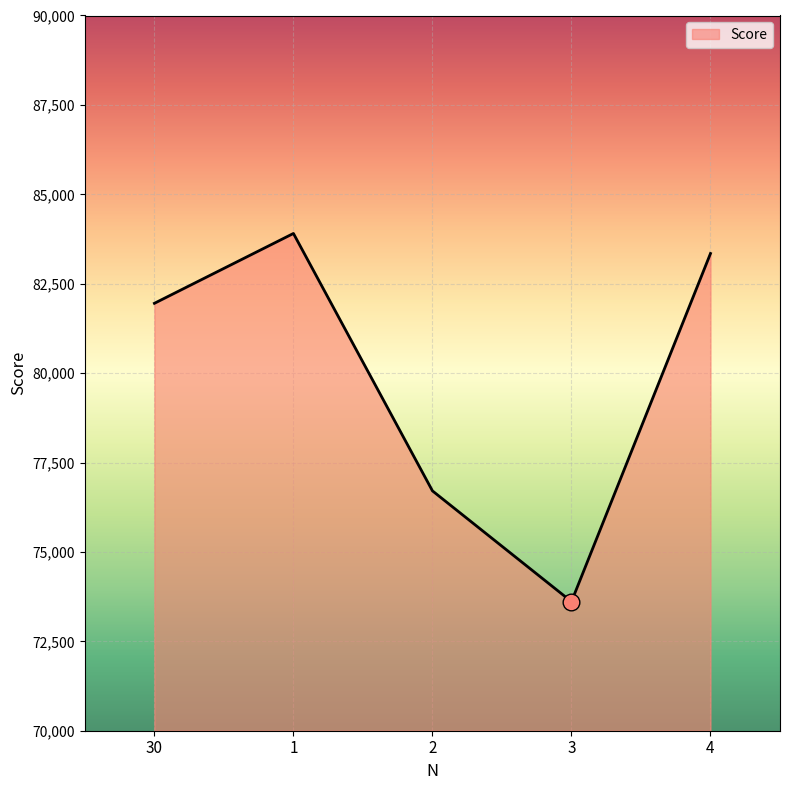

Count the number of data series in this chart.

1